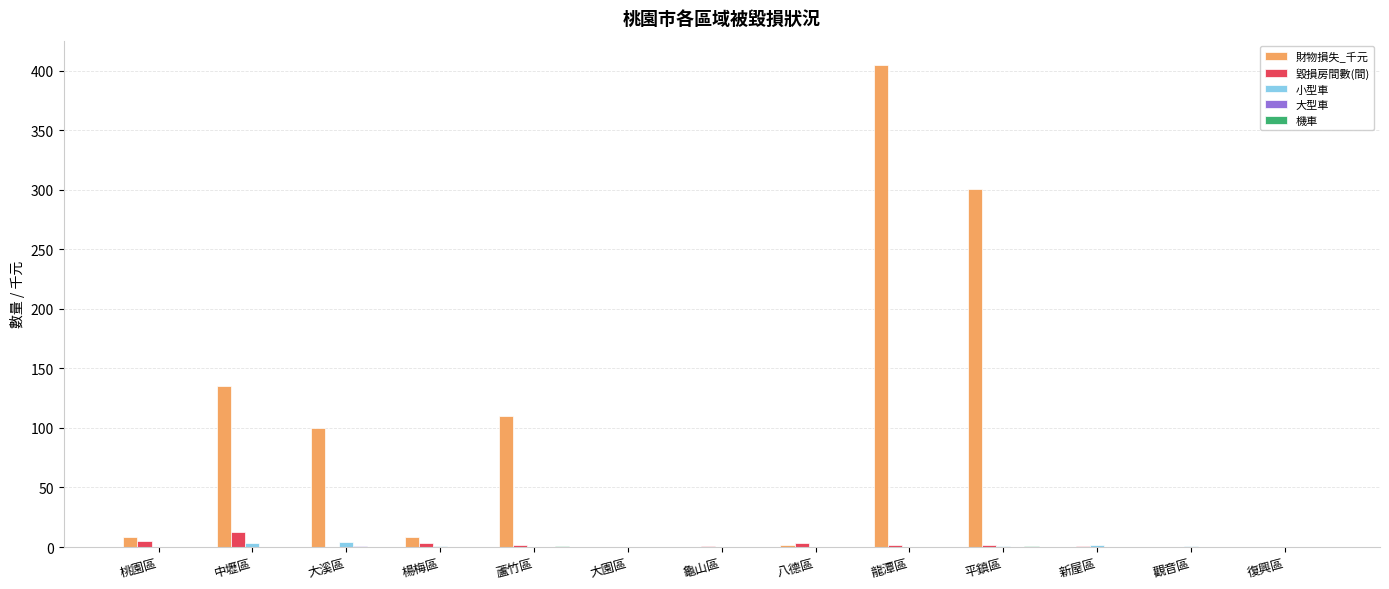

What is the greatest value displayed?

405